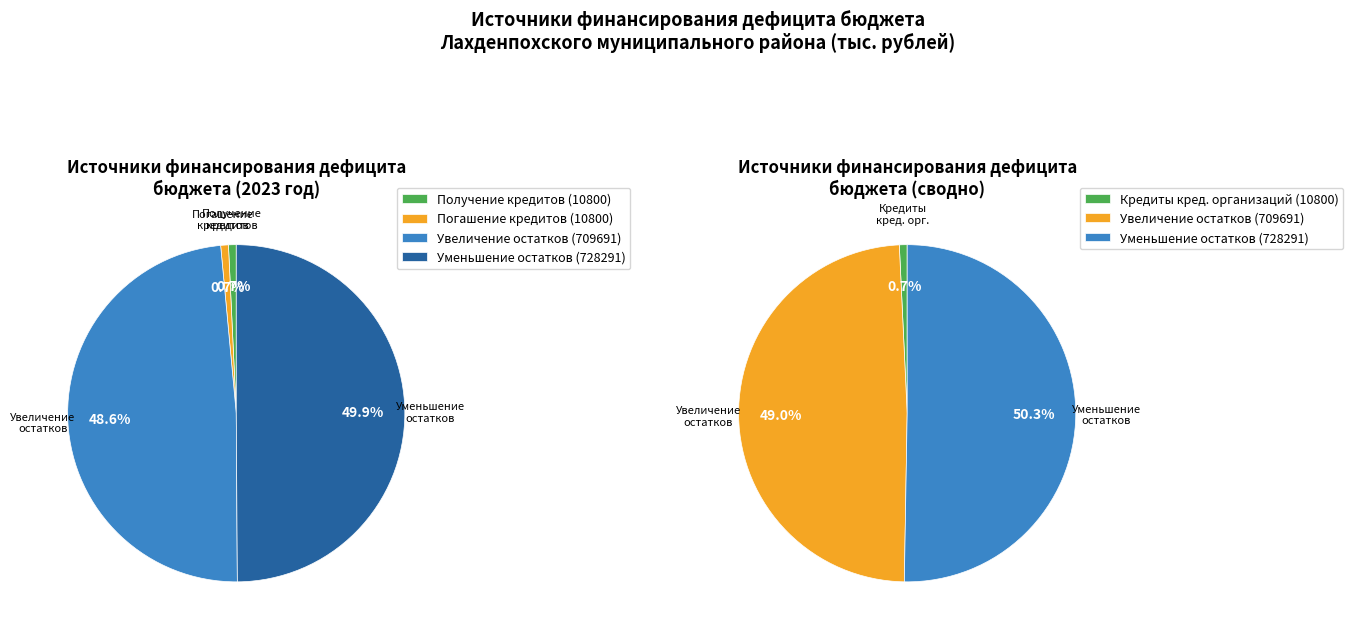

True or false: Бюджетные кредиты от других бюджетов accounts for 0% of the total.

True